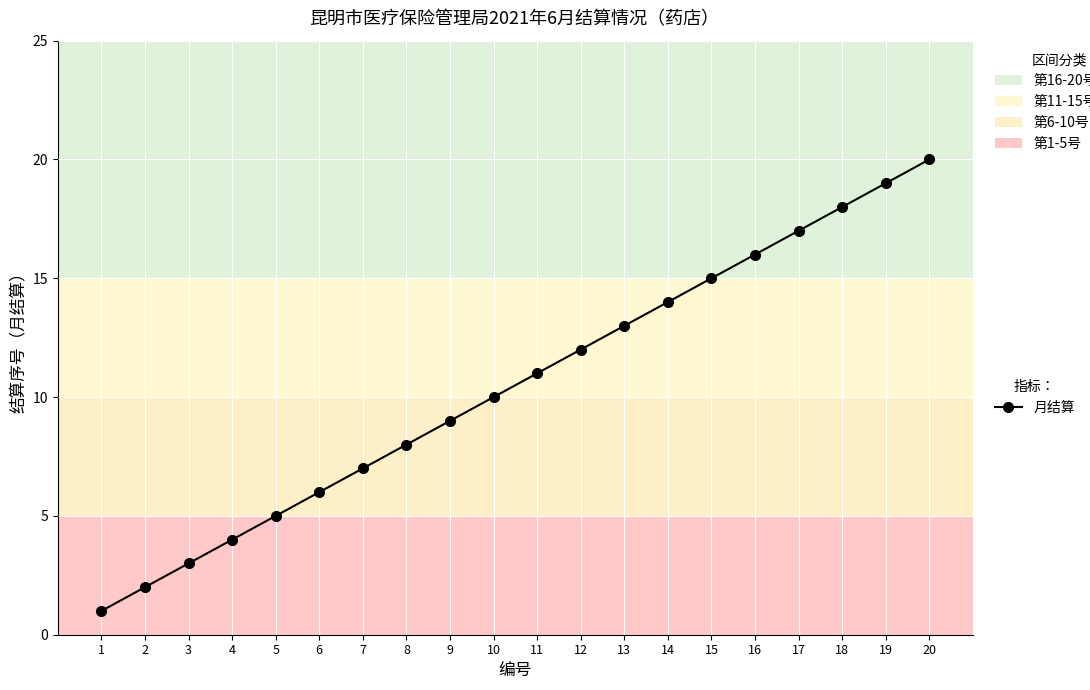

At which category does the chart reach its peak across all series?

20